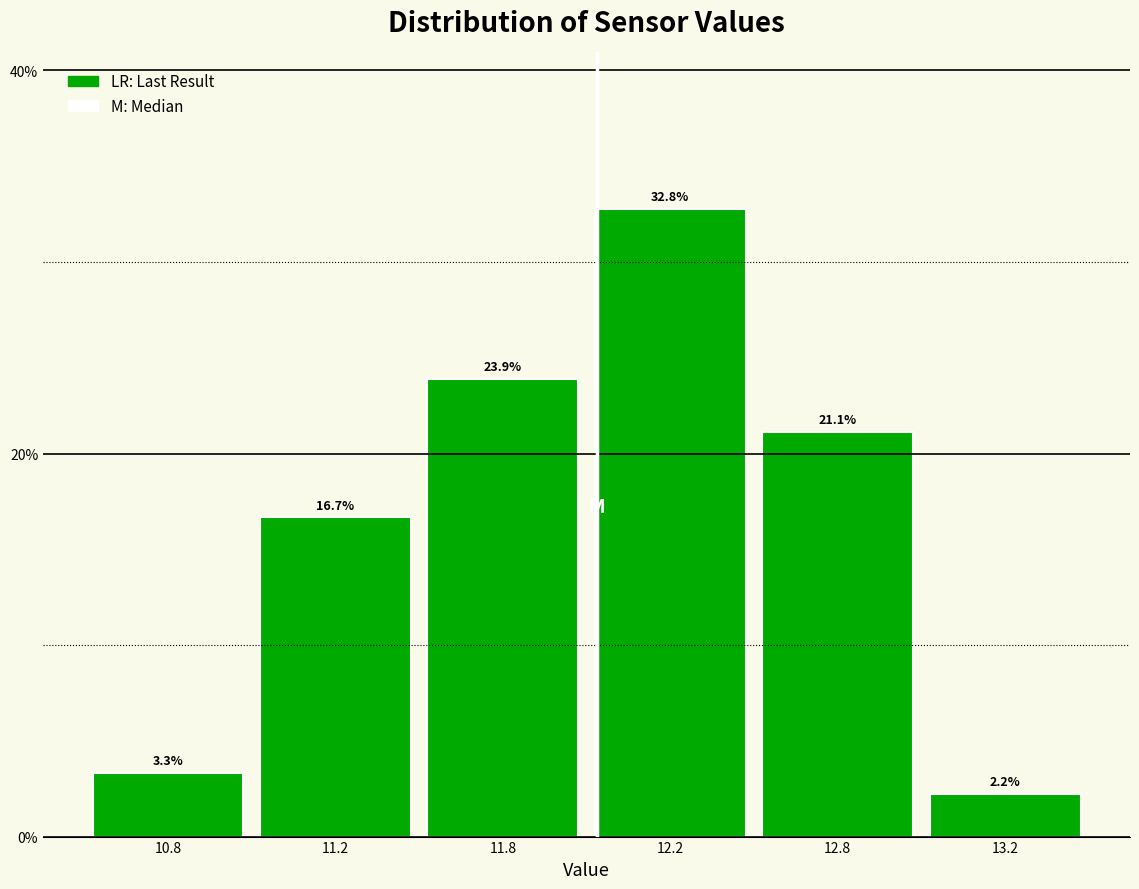

Reading left to right, what are all the values shown in this chart?

10.8=3.3	11.2=16.7	11.8=23.9	12.2=32.8	12.8=21.1	13.2=2.2